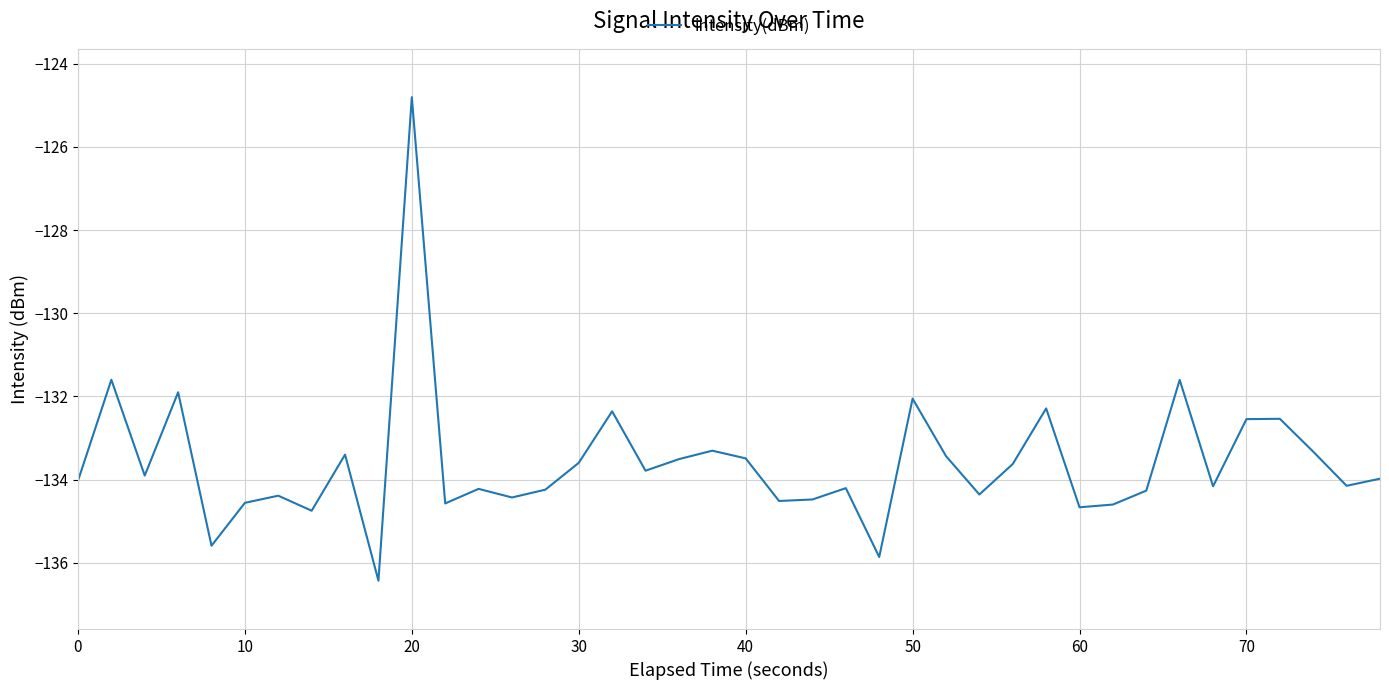

True or false: the data has more than 2 interior local peaks.

True